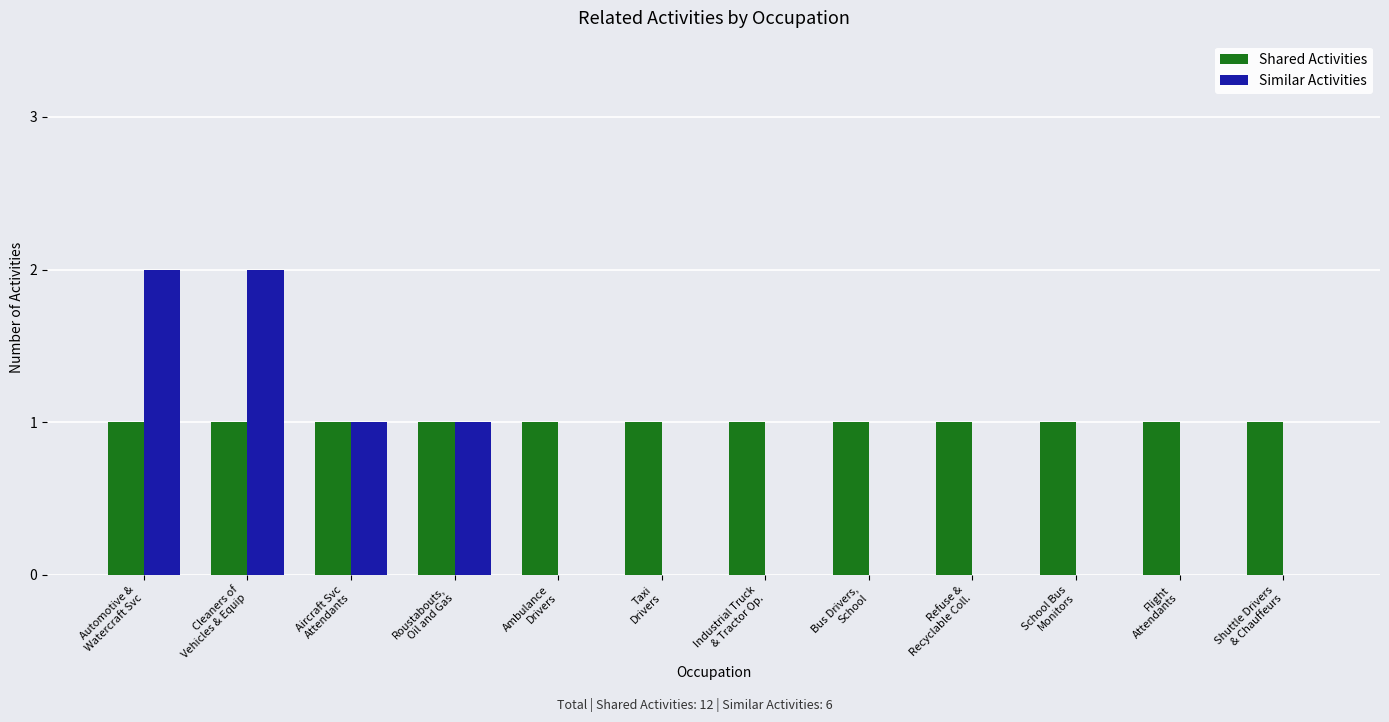

What is the sum of all Shared Activities values?

12